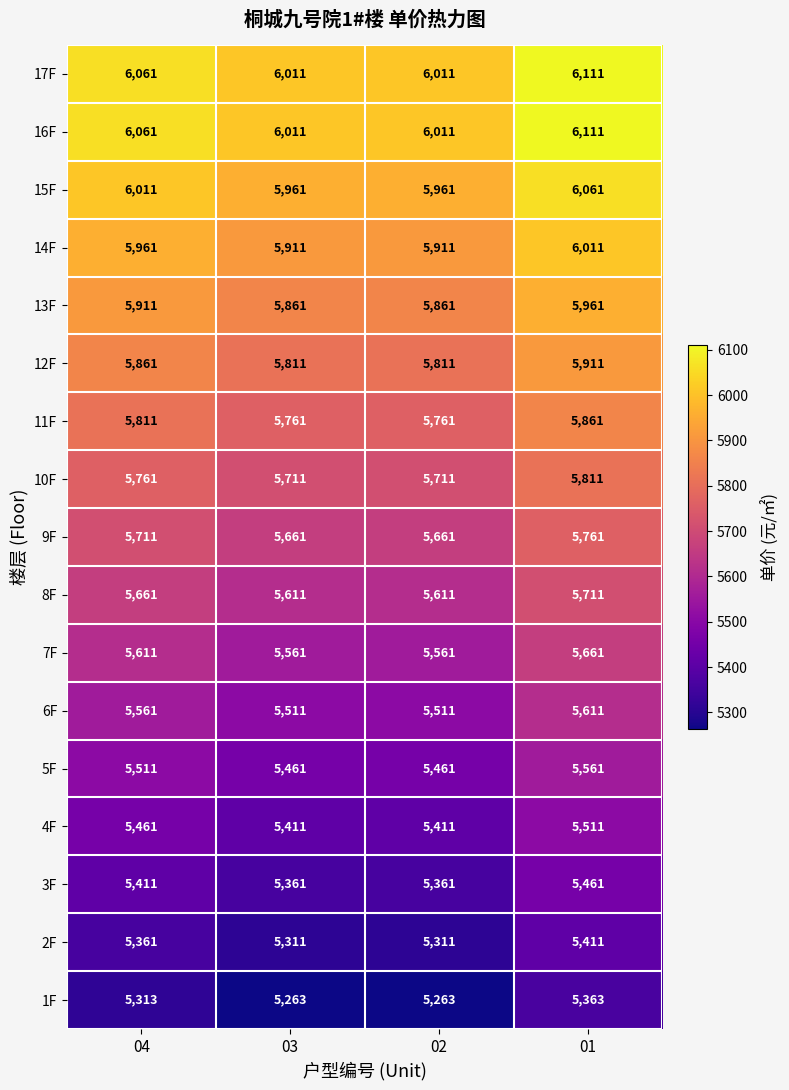

The 2F series shows 3312 at 03. True or false?

False